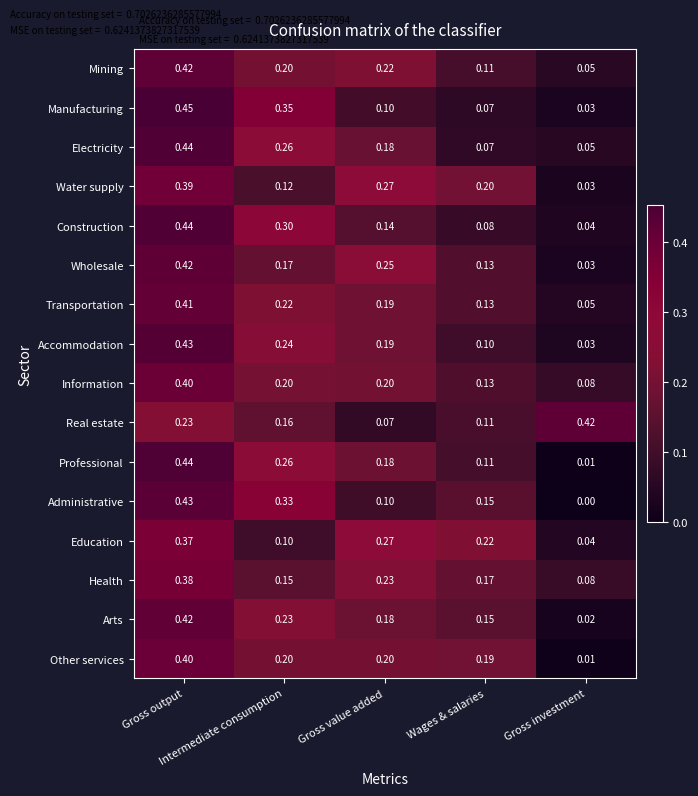

How many categories are shown in the chart?

5